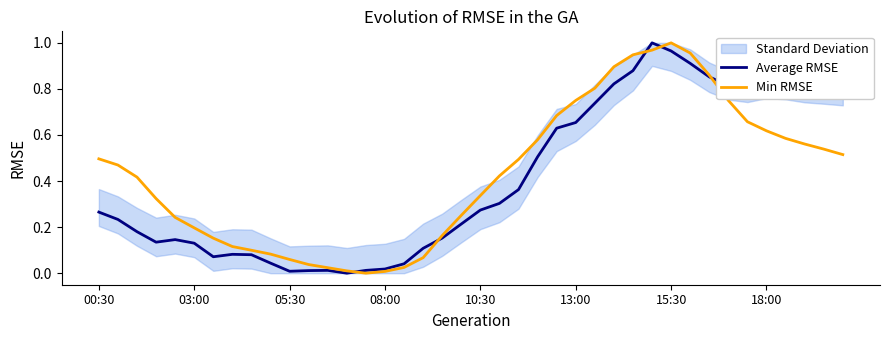

What is the average value of the Average RMSE series?

0.4